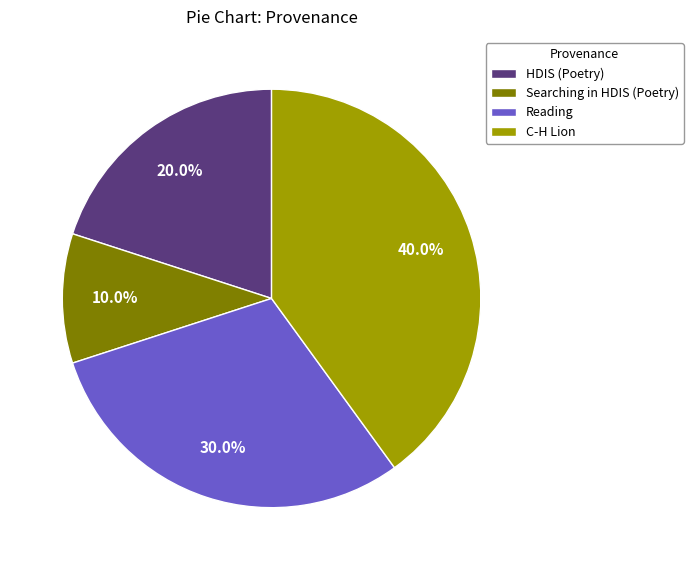

Is the sum of Reading and Searching in HDIS (Poetry) greater than half?

No